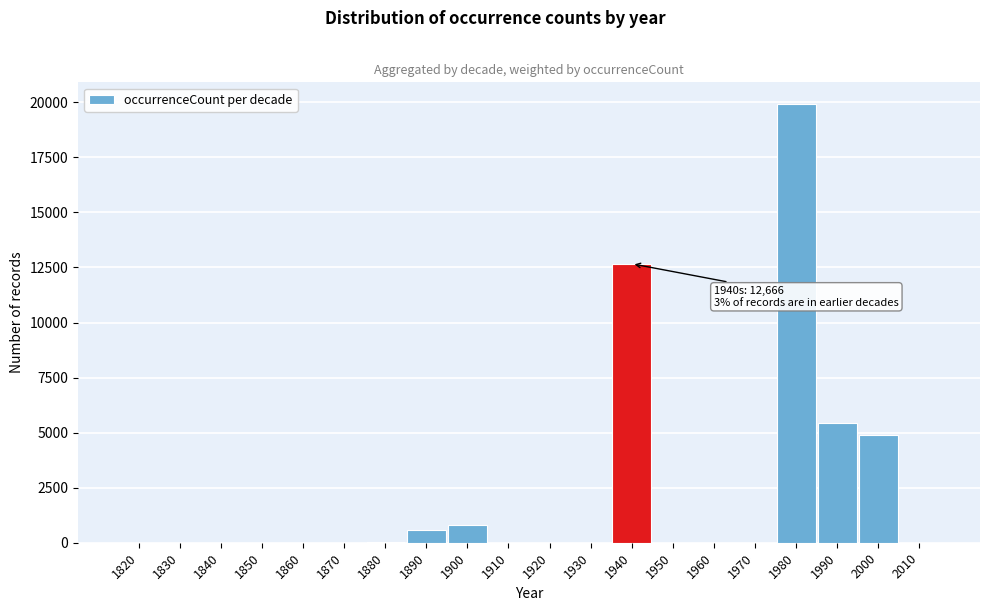

True or false: the data shows 1 at 1820.

True